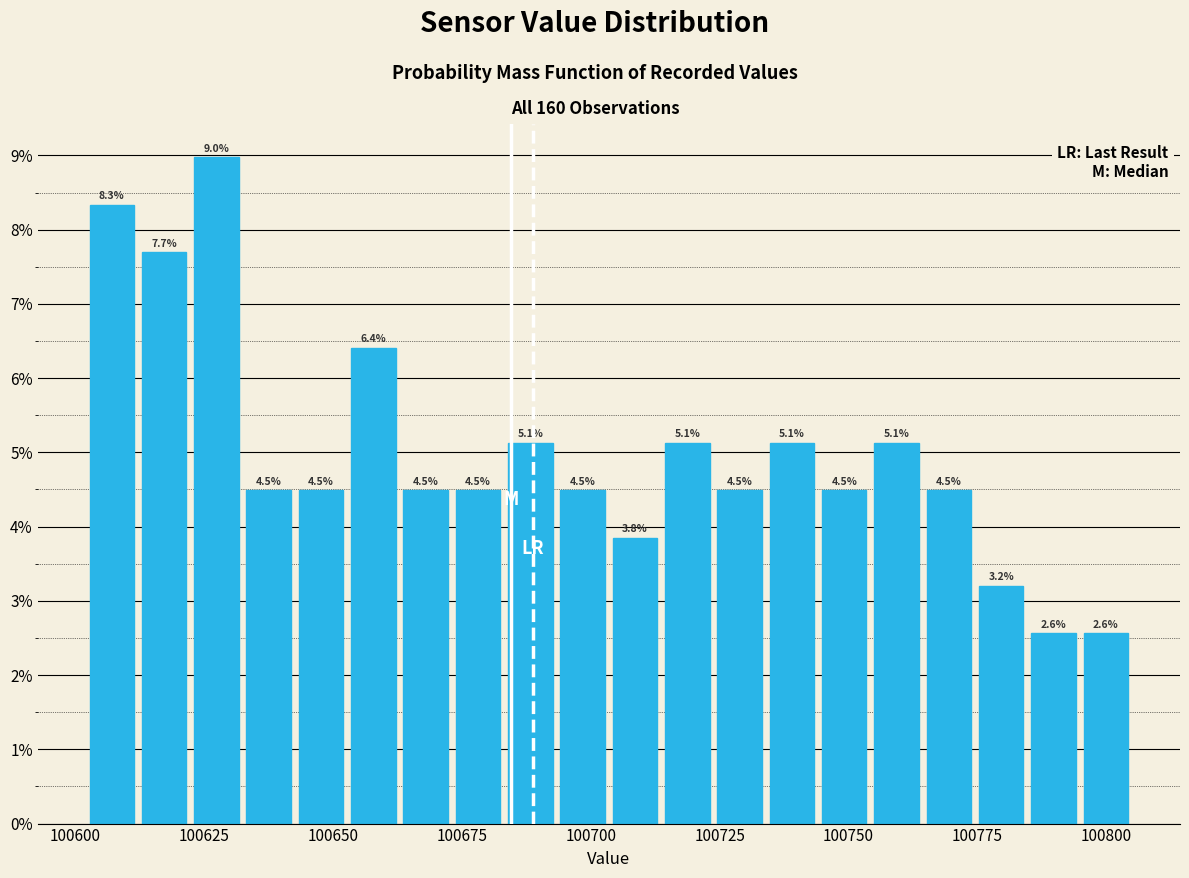

Around what value on the x-axis is the tallest bar? Give the approximate position of its centre, as read against the axis.

100625